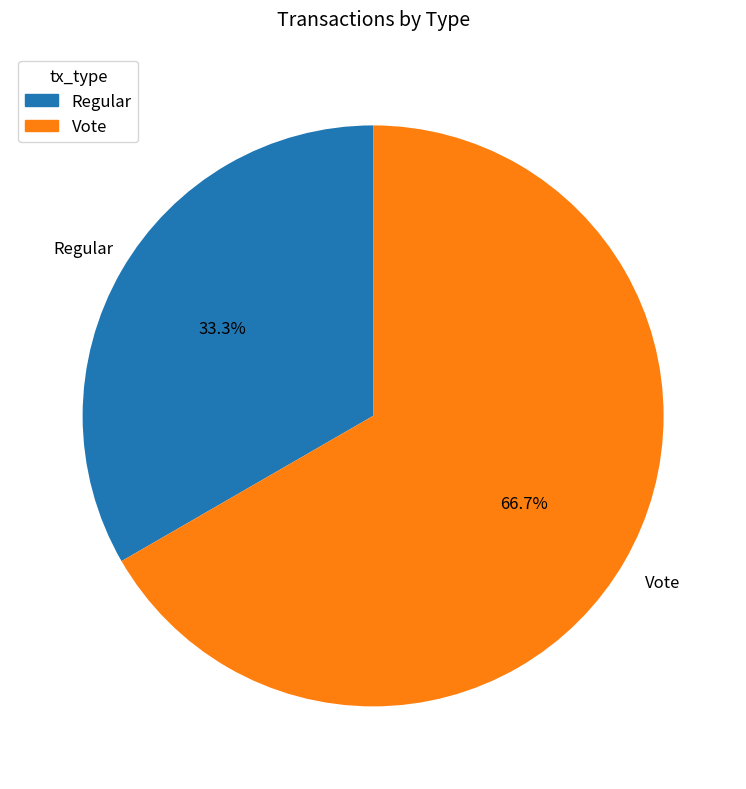

Which has a higher value, Vote or Regular?

Vote